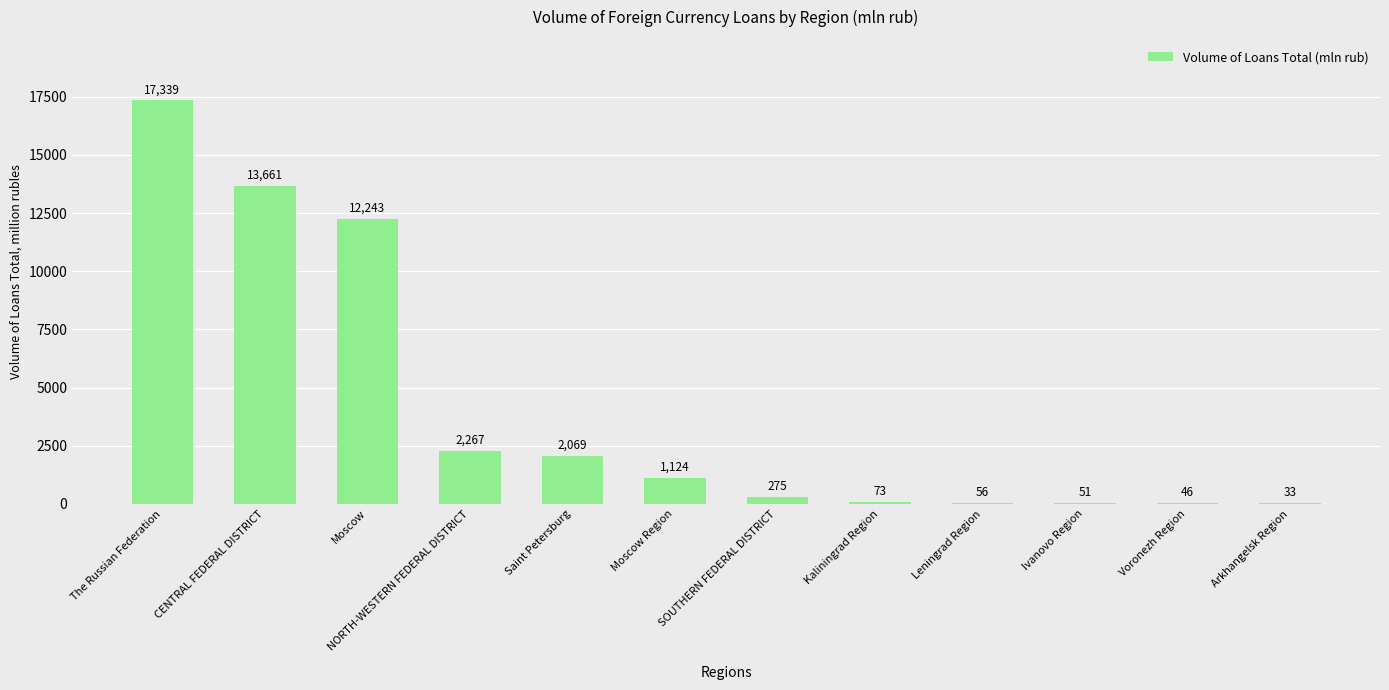

What is the change in value from Leningrad Region to Arkhangelsk Region?

-23